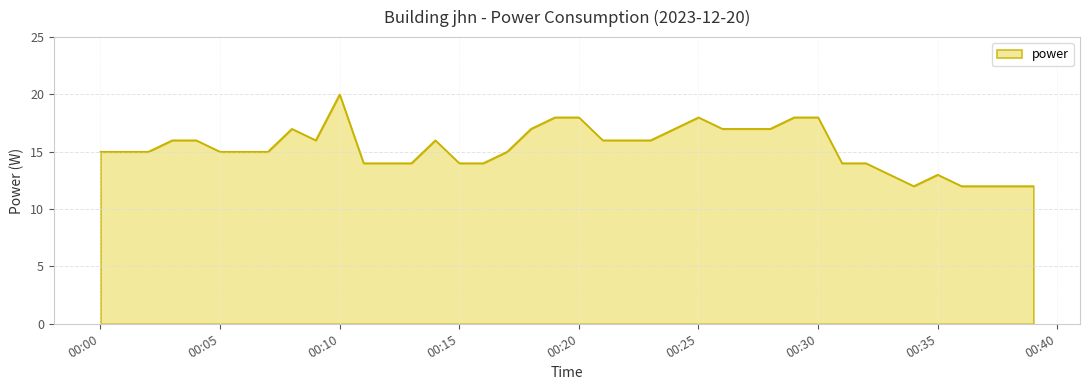

What is the difference between the maximum and minimum values?

8